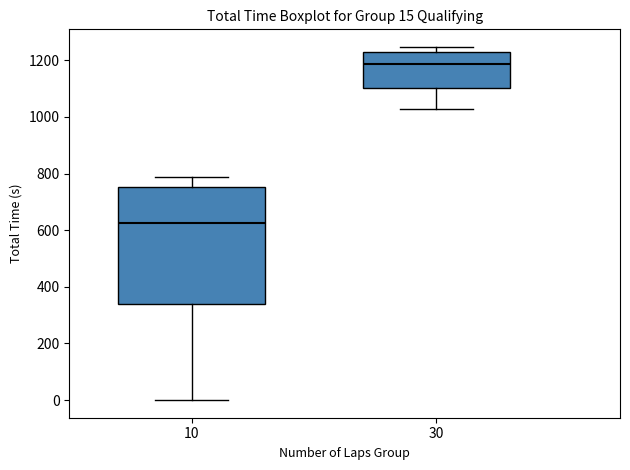

Which box is the tallest, from its lower edge to its upper edge?

10